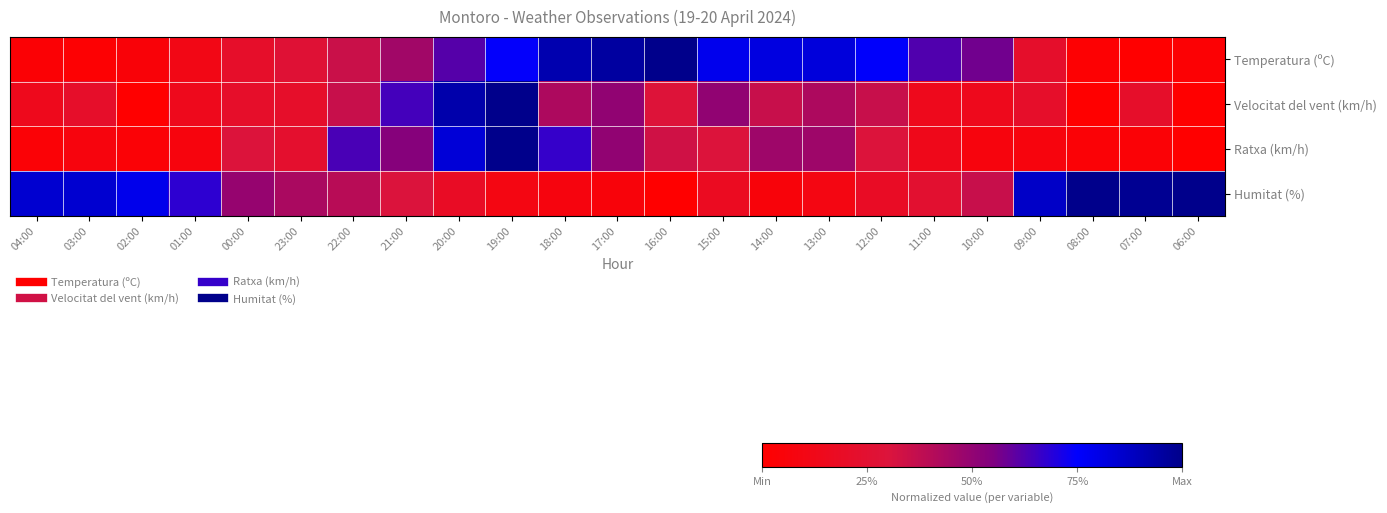

Reading right to left, what are all the values shown in this chart?

Temperatura (ºC): 06:00=0.0	07:00=0.0	08:00=0.0	09:00=0.2	10:00=0.6	11:00=0.6	12:00=0.8	13:00=0.8	14:00=0.8	15:00=0.8	16:00=1.0	17:00=1.0	18:00=0.9	19:00=0.7	20:00=0.6	21:00=0.5	22:00=0.3	23:00=0.3	00:00=0.2	01:00=0.1	02:00=0.0	03:00=0.0	04:00=0.0
Velocitat del vent (km/h): 06:00=0.0	07:00=0.2	08:00=0.0	09:00=0.2	10:00=0.1	11:00=0.1	12:00=0.4	13:00=0.4	14:00=0.4	15:00=0.5	16:00=0.3	17:00=0.5	18:00=0.4	19:00=1.0	20:00=0.9	21:00=0.6	22:00=0.4	23:00=0.2	00:00=0.2	01:00=0.1	02:00=0.0	03:00=0.2	04:00=0.1
Ratxa (km/h): 06:00=0.0	07:00=0.0	08:00=0.0	09:00=0.1	10:00=0.1	11:00=0.1	12:00=0.3	13:00=0.5	14:00=0.5	15:00=0.3	16:00=0.3	17:00=0.5	18:00=0.7	19:00=1.0	20:00=0.8	21:00=0.5	22:00=0.6	23:00=0.2	00:00=0.3	01:00=0.1	02:00=0.0	03:00=0.1	04:00=0.0
Humitat (%): 06:00=1.0	07:00=1.0	08:00=1.0	09:00=0.9	10:00=0.4	11:00=0.2	12:00=0.2	13:00=0.1	14:00=0.1	15:00=0.2	16:00=0.0	17:00=0.1	18:00=0.1	19:00=0.1	20:00=0.2	21:00=0.3	22:00=0.4	23:00=0.4	00:00=0.5	01:00=0.7	02:00=0.8	03:00=0.8	04:00=0.8